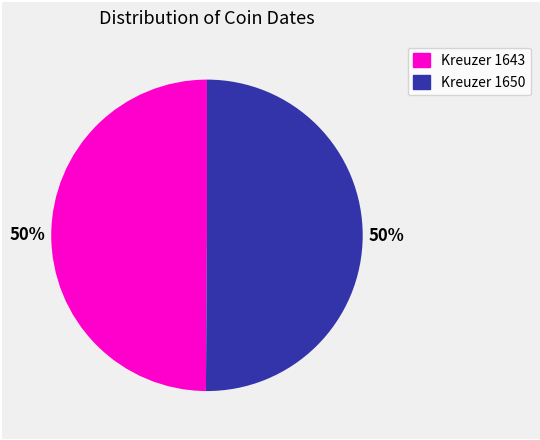

How many segments does this pie chart have?

2